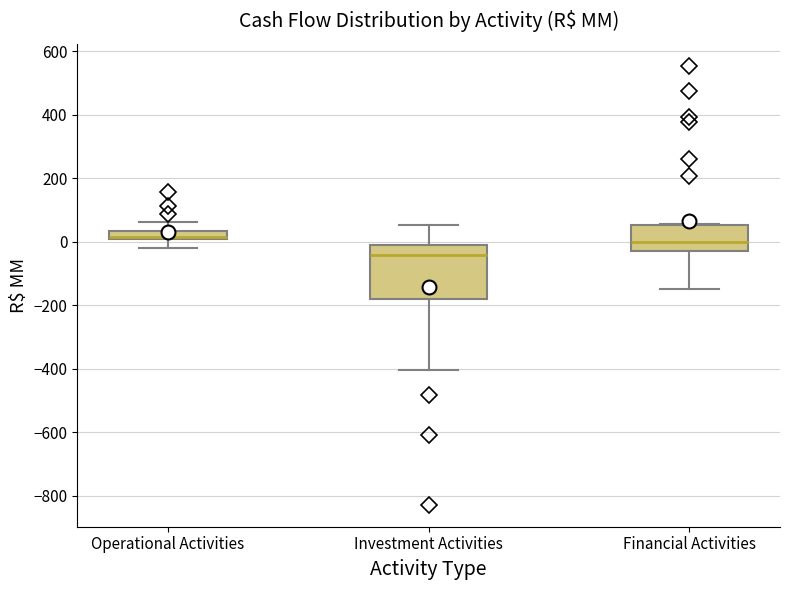

Which box's median line is the lowest?

Investment Activities